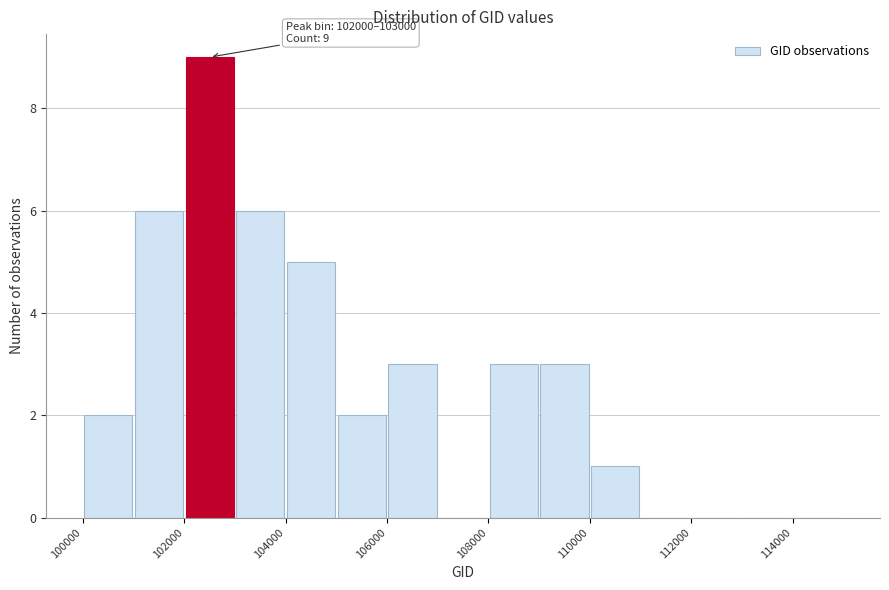

Over which range of the x-axis is the bar tallest?

102000 to 103000